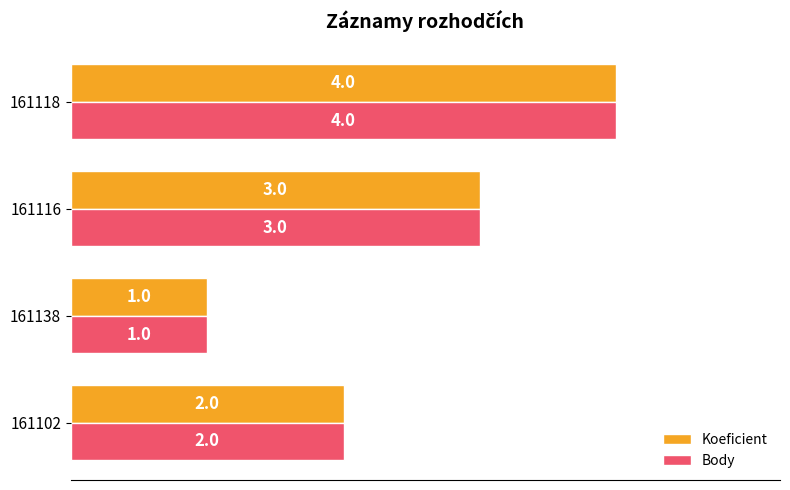

What are all the series names shown in the legend?

Koeficient, Body